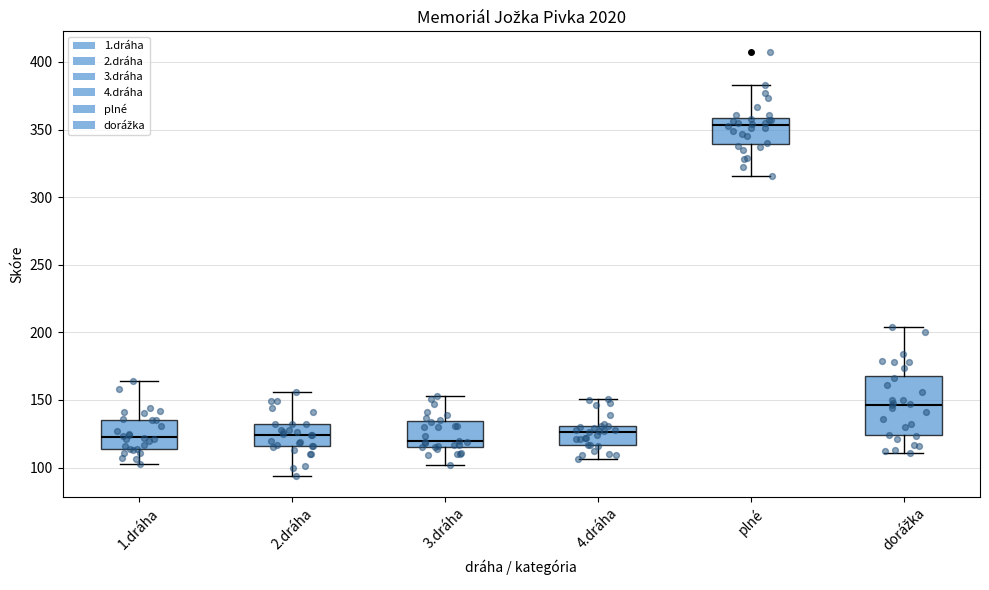

Reading left to right, read every box against the y-axis: the position of its median line, the range the box covers, and the ends of its whiskers. The values are not printed on the chart, so give them approximately, as read against the axis.

1.dráha: median 125, box 115 to 135, whiskers 105 to 165
2.dráha: median 125, box 115 to 130, whiskers 95 to 155
3.dráha: median 120, box 115 to 135, whiskers 100 to 155
4.dráha: median 125, box 115 to 130, whiskers 105 to 150
plné: median 355, box 340 to 360, whiskers 315 to 385
dorážka: median 145, box 125 to 170, whiskers 110 to 205